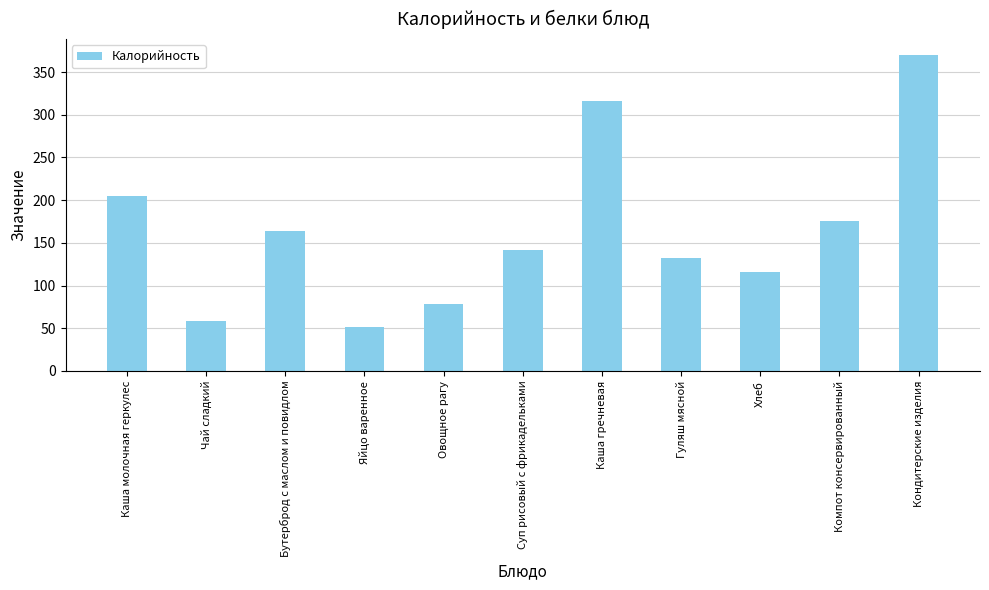

What is the minimum value shown in the chart?

51.0